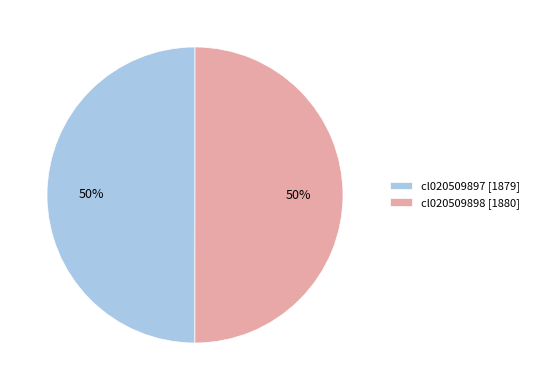

Approximately how many times larger is the value at cl020509897 [1879] compared to cl020509898 [1880]?

1.0